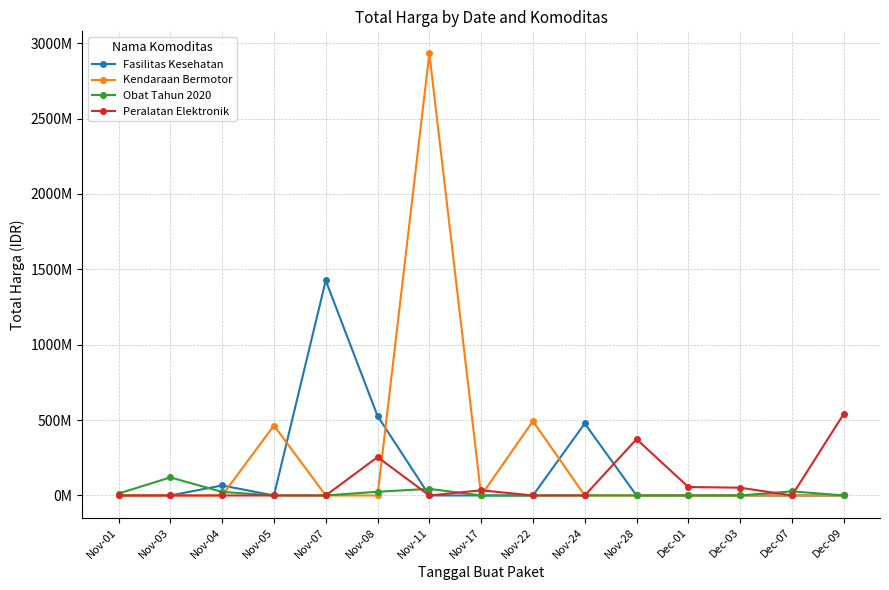

Where is Fasilitas Kesehatan nearest to the value 712933950?

Nov-08